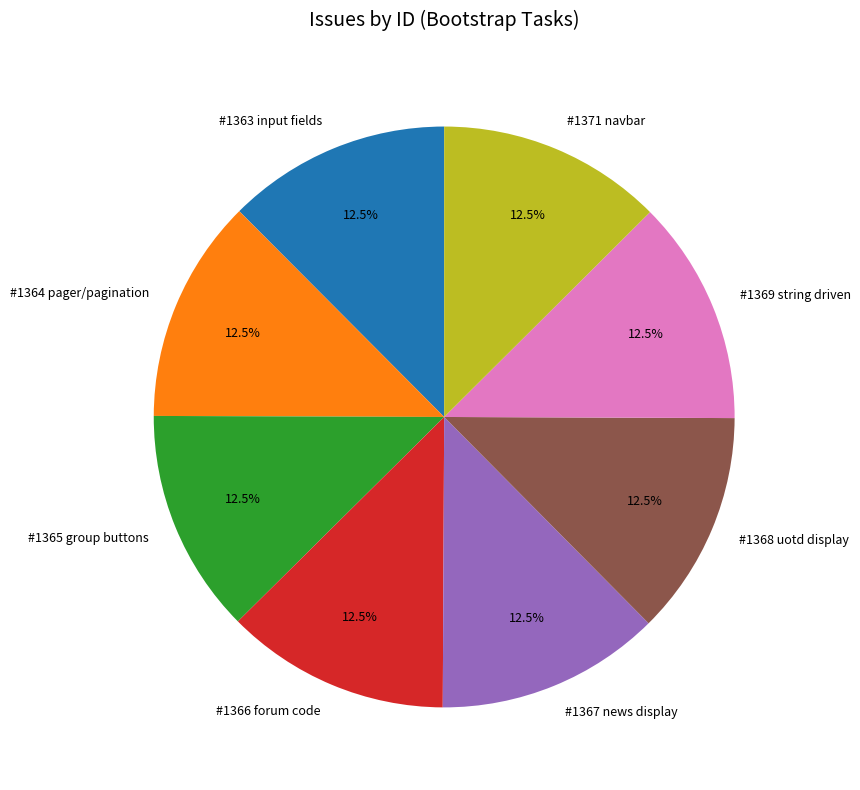

What percentage do #1368 uotd display and #1367 news display together represent?

25.0%